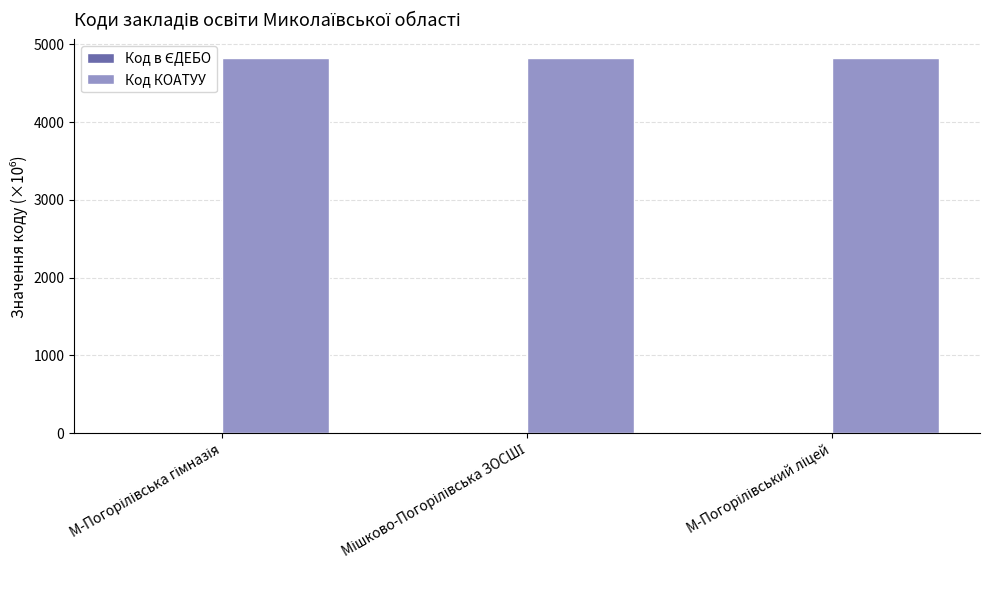

How many groups of bars are there?

3